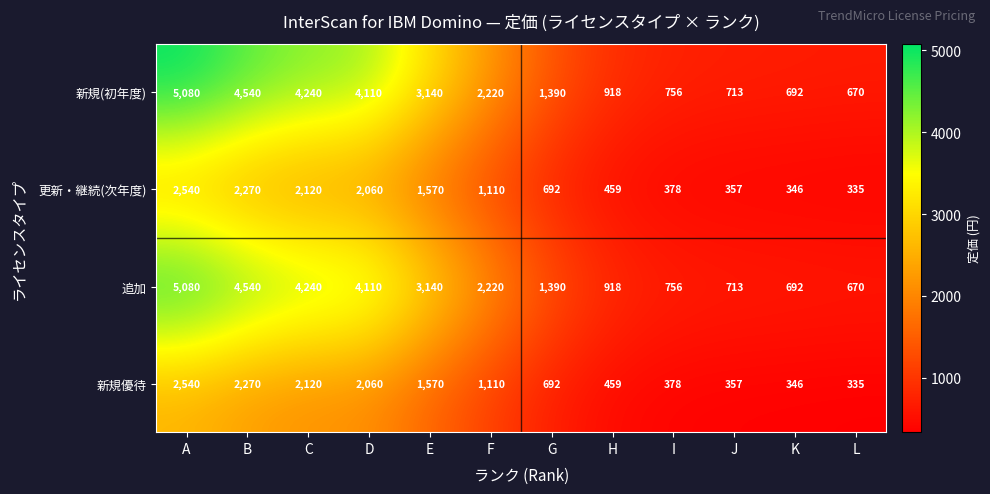

Which category has the lowest value in the 追加 series?

L